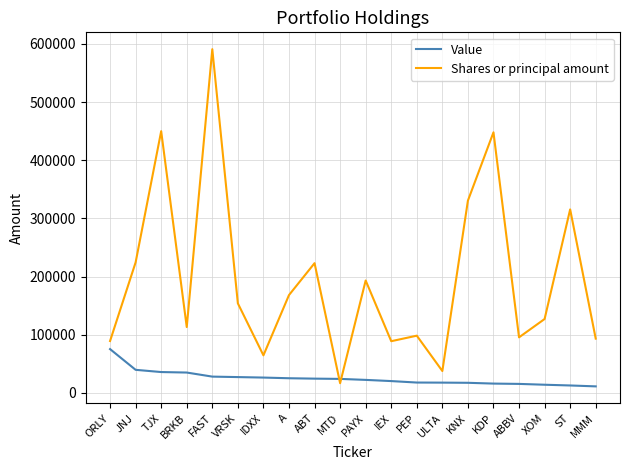

What is the total value across all series at PAYX?

215581